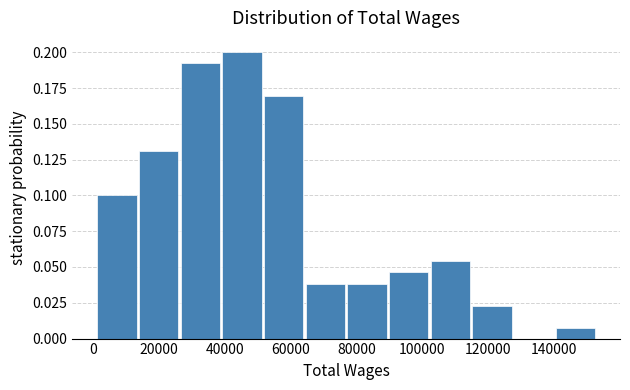

Reading left to right, list every bar in this chart as the range it spans on the x-axis followed by its height. Neither the bar edges nor the heights are printed on the chart, so give them approximately, as read against the axes.

2000 to 14000: 0.100
14000 to 26000: 0.130
26000 to 38000: 0.190
38000 to 52000: 0.200
52000 to 64000: 0.170
64000 to 76000: 0.040
76000 to 90000: 0.040
90000 to 102000: 0.045
102000 to 114000: 0.055
114000 to 128000: 0.025
128000 to 140000: 0
140000 to 152000: 0.010